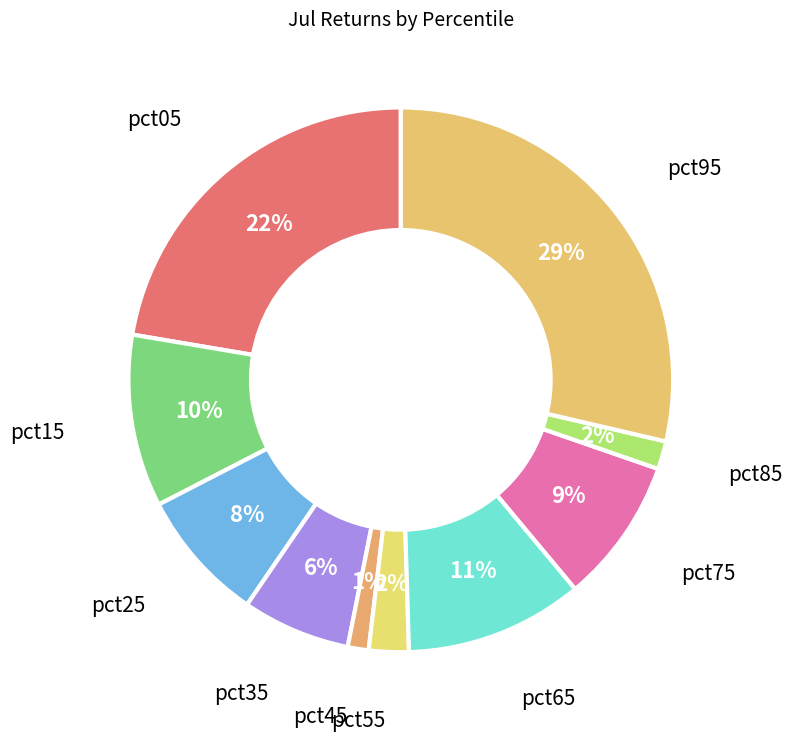

To the nearest percent, what is the difference between the pct85 and pct95 slice percentages?

27%